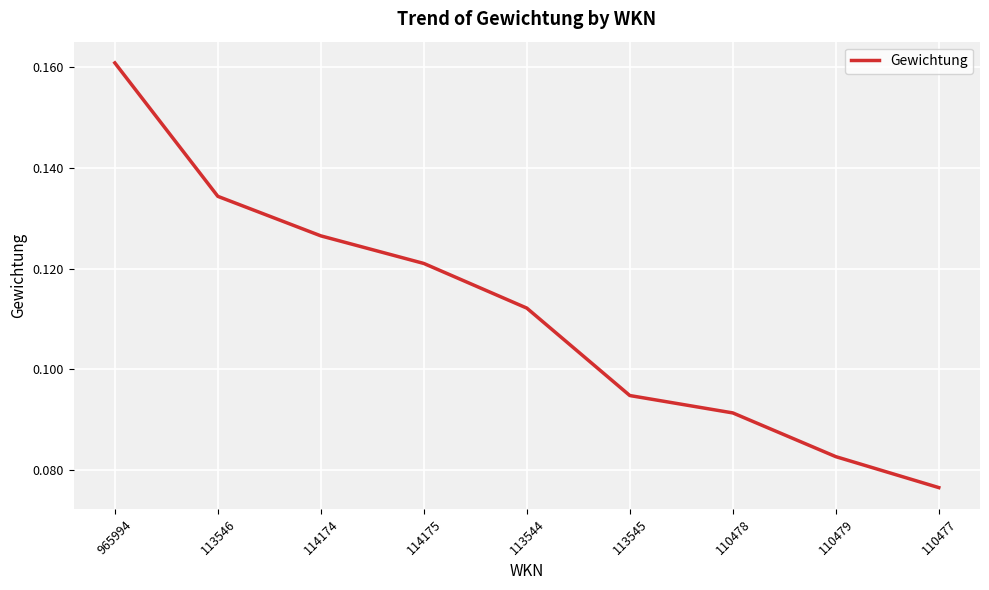

The value at 114175 is 0.2. True or false?

False